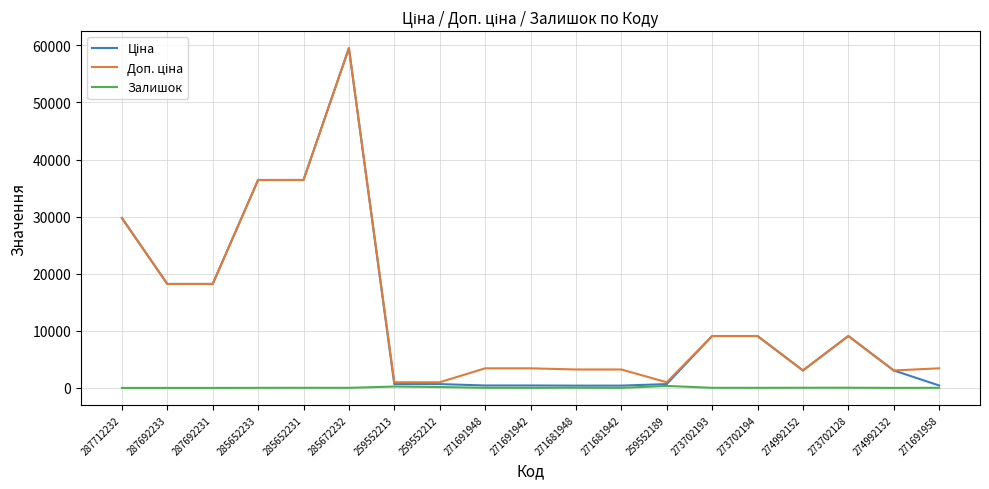

Where does the Залишок series first go above 19?

285652231